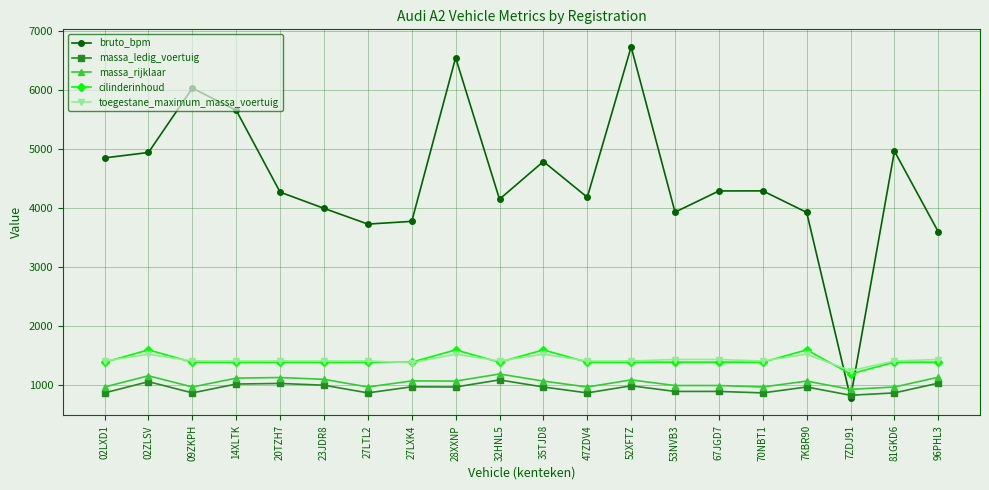

True or false: massa_ledig_voertuig has a value of 1035 at 96PHL3.

True